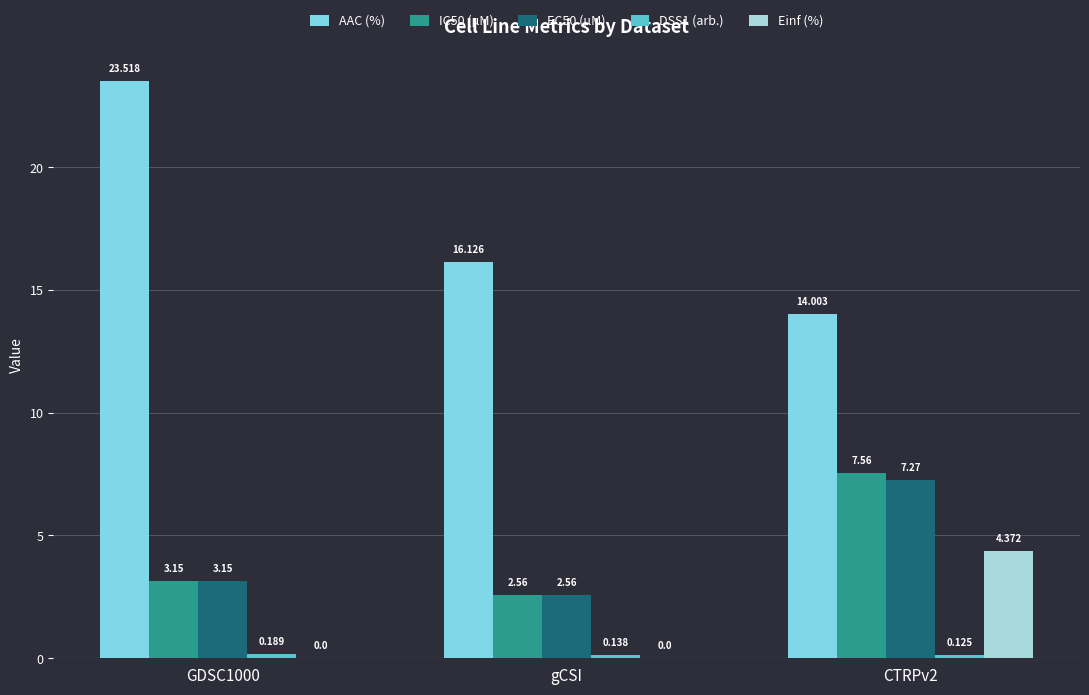

Which series changed the most between GDSC1000 and CTRPv2?

AAC (%)